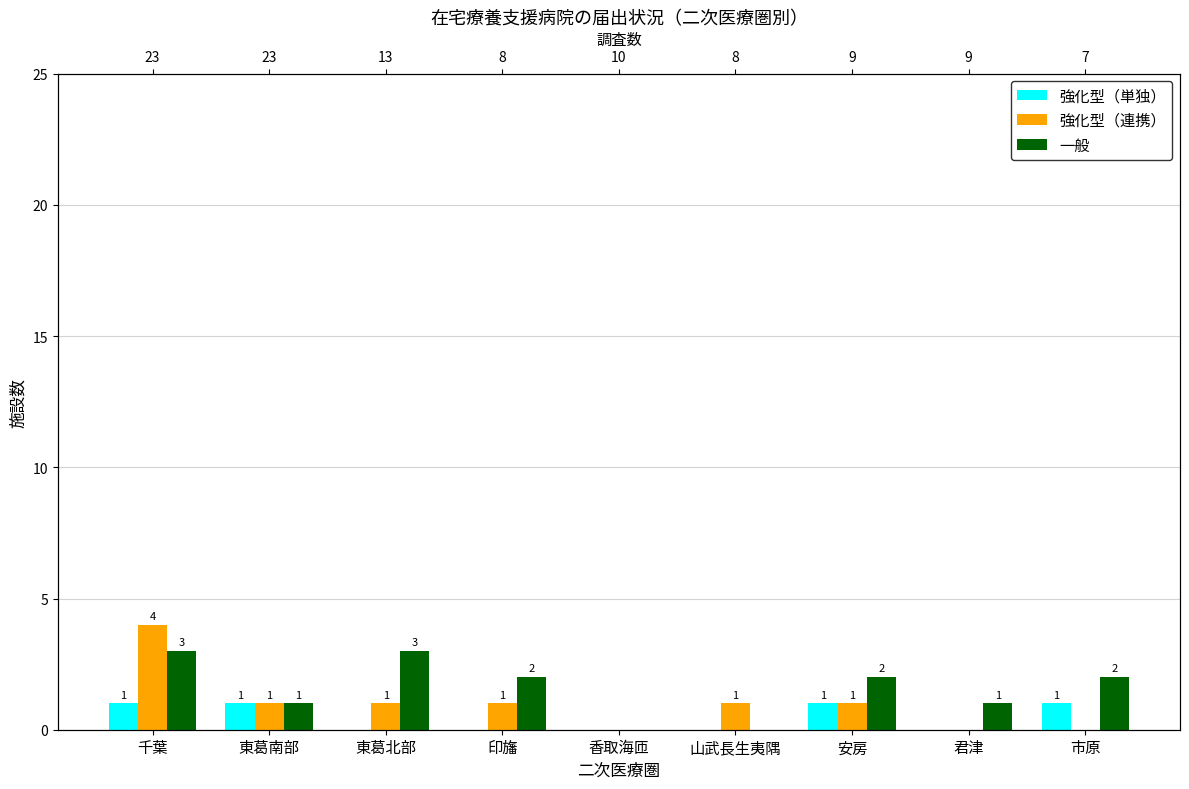

At which label does 強化型（連携） reach its minimum?

香取海匝